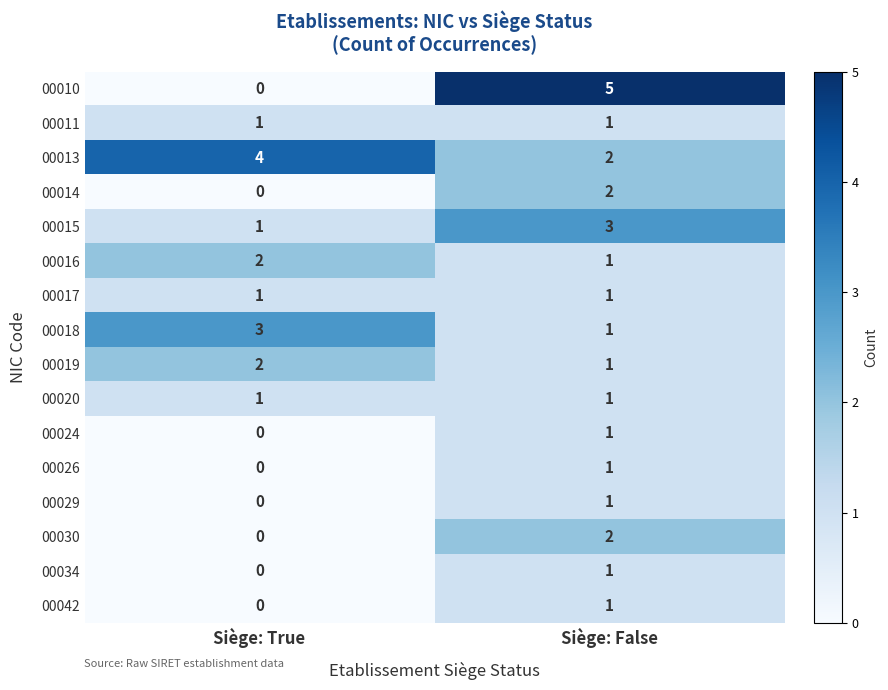

At which category is the sum across all series the highest?

Siège: False